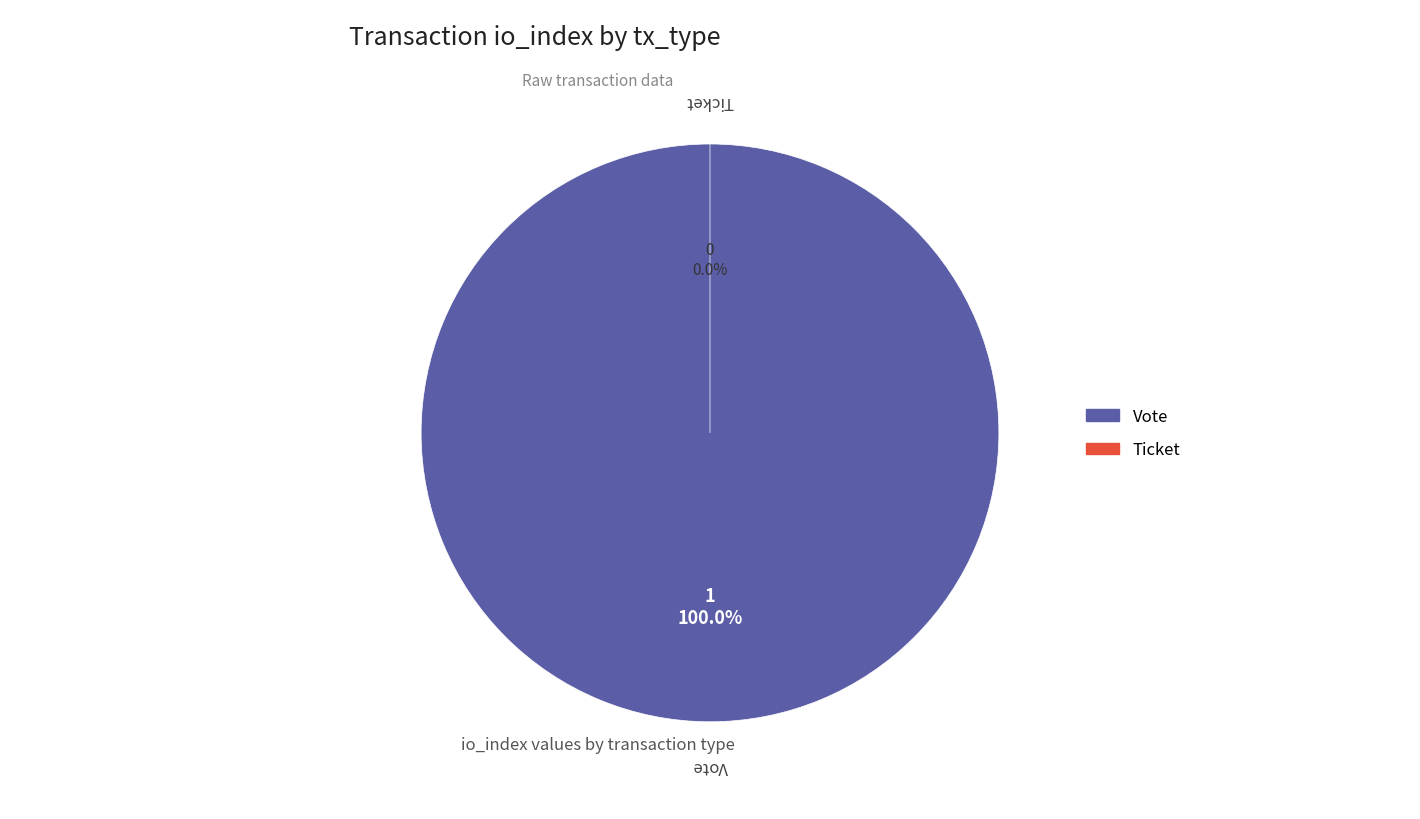

What is the smallest slice in the pie chart?

Ticket